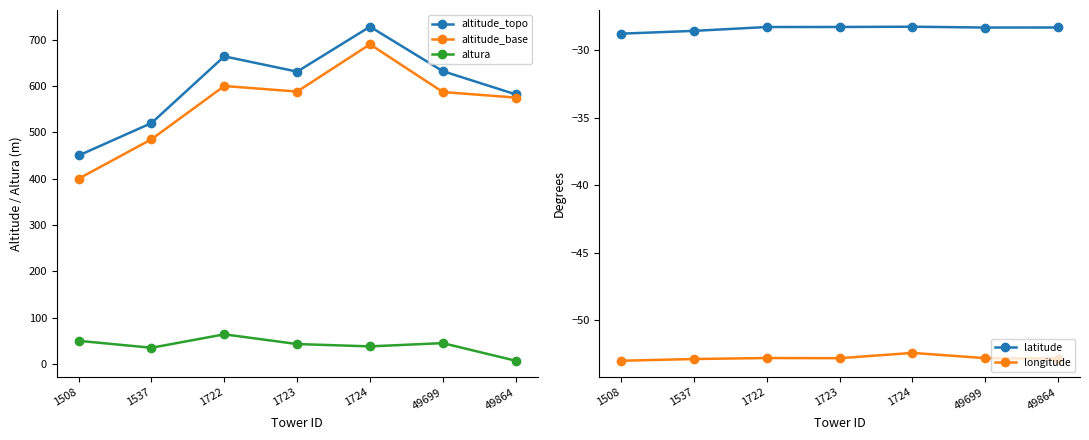

At which label does altura reach its peak?

1722